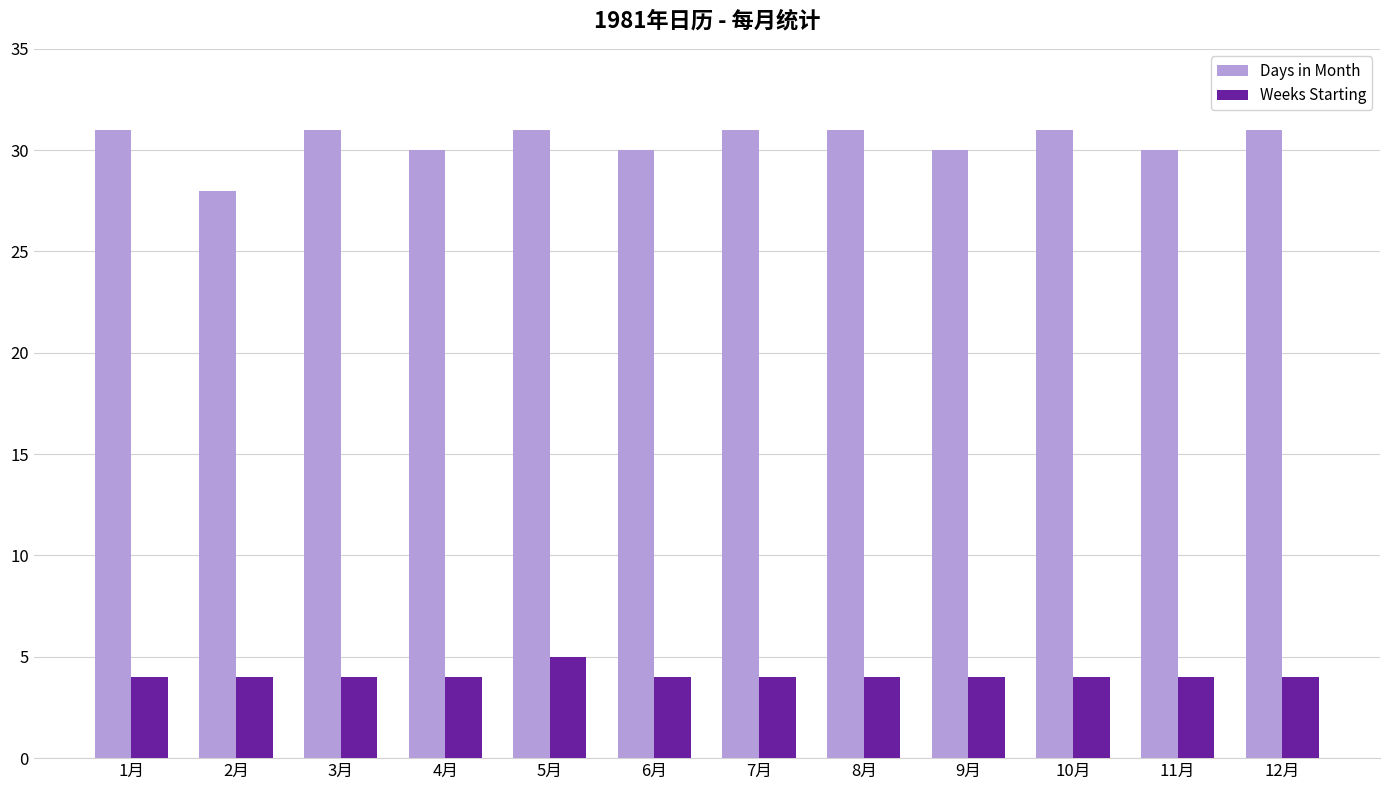

What is the approximate value of Weeks Starting at 12月?

4